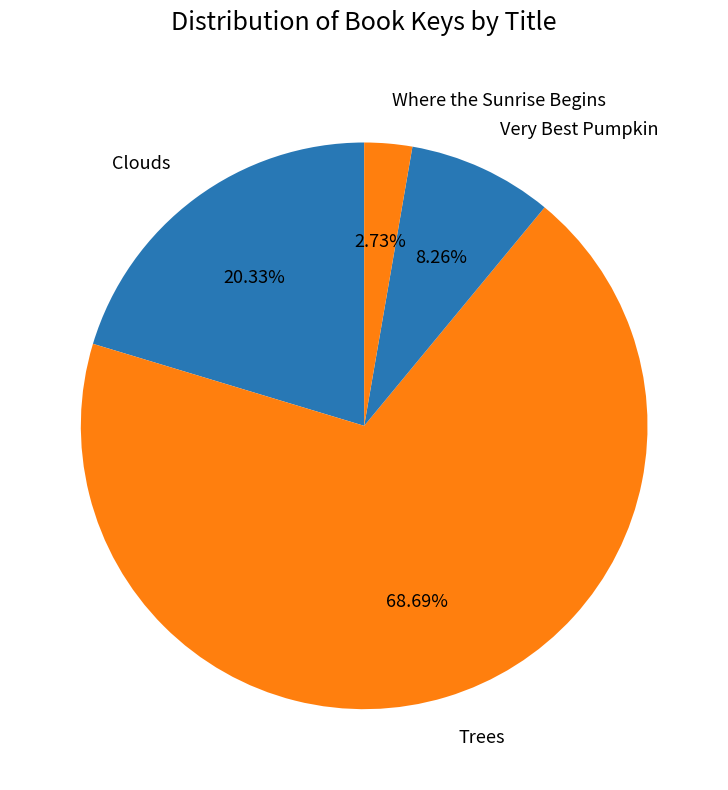

What is the ratio of the value at Trees to the value at Where the Sunrise Begins?

25.2